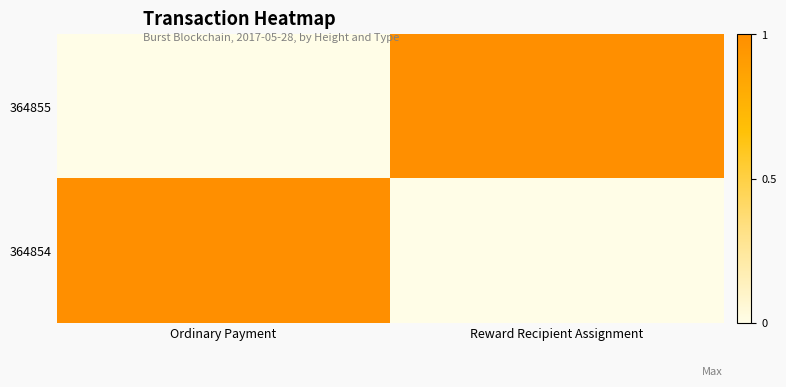

Reading left to right, what are all the values shown in this chart?

364855: Ordinary Payment=0	Reward Recipient Assignment=1
364854: Ordinary Payment=1	Reward Recipient Assignment=0